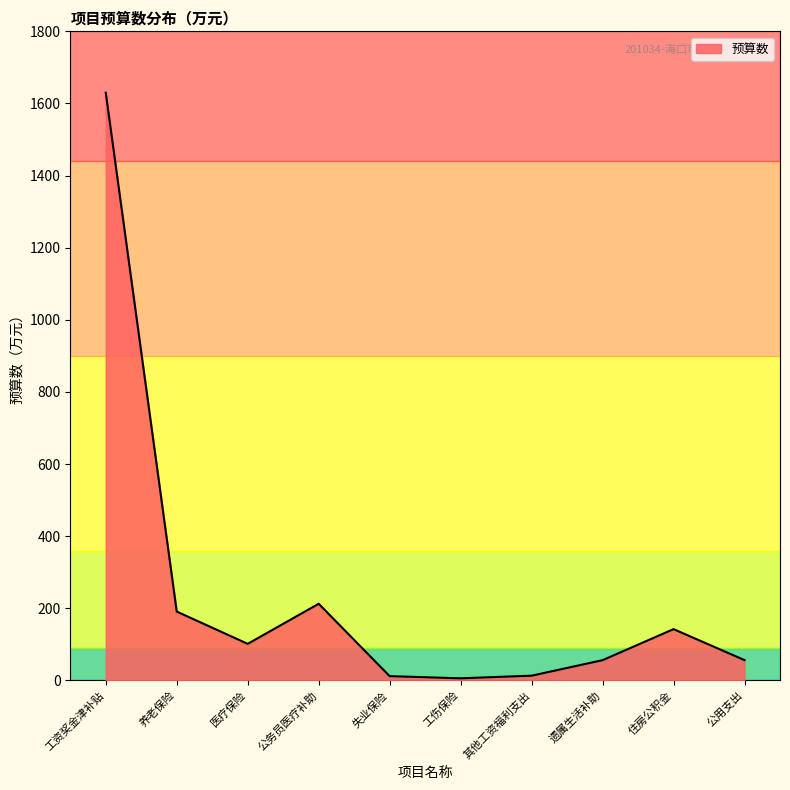

Which label corresponds to the largest value in the chart?

工资奖金津补贴